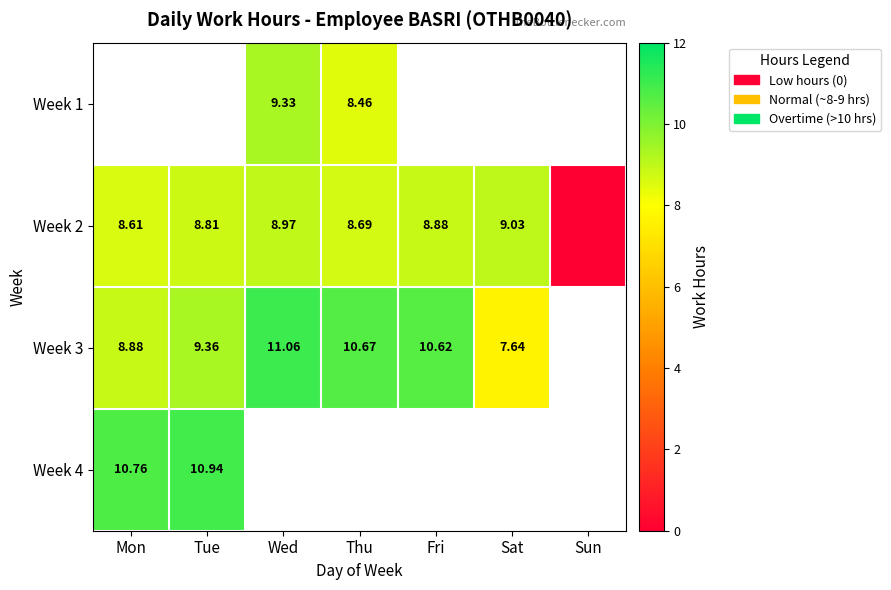

Is the value of Week 2 at Mon greater than the value of Week 4 at Sat?

No